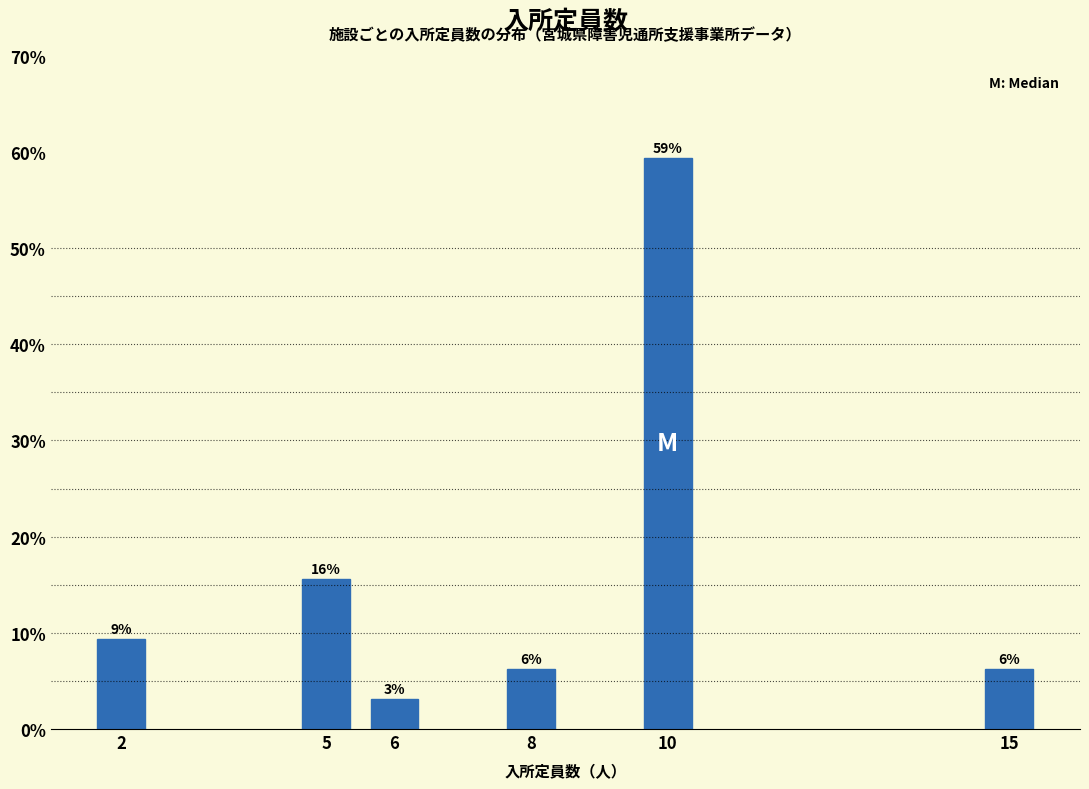

Are the bars horizontal?

No